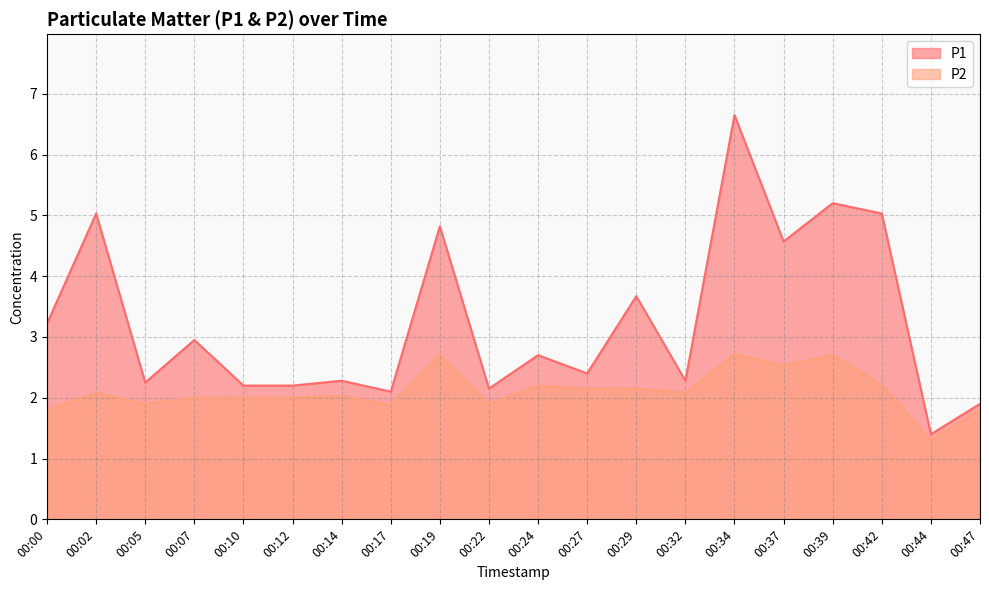

What is the average value of the P2 series?

2.1